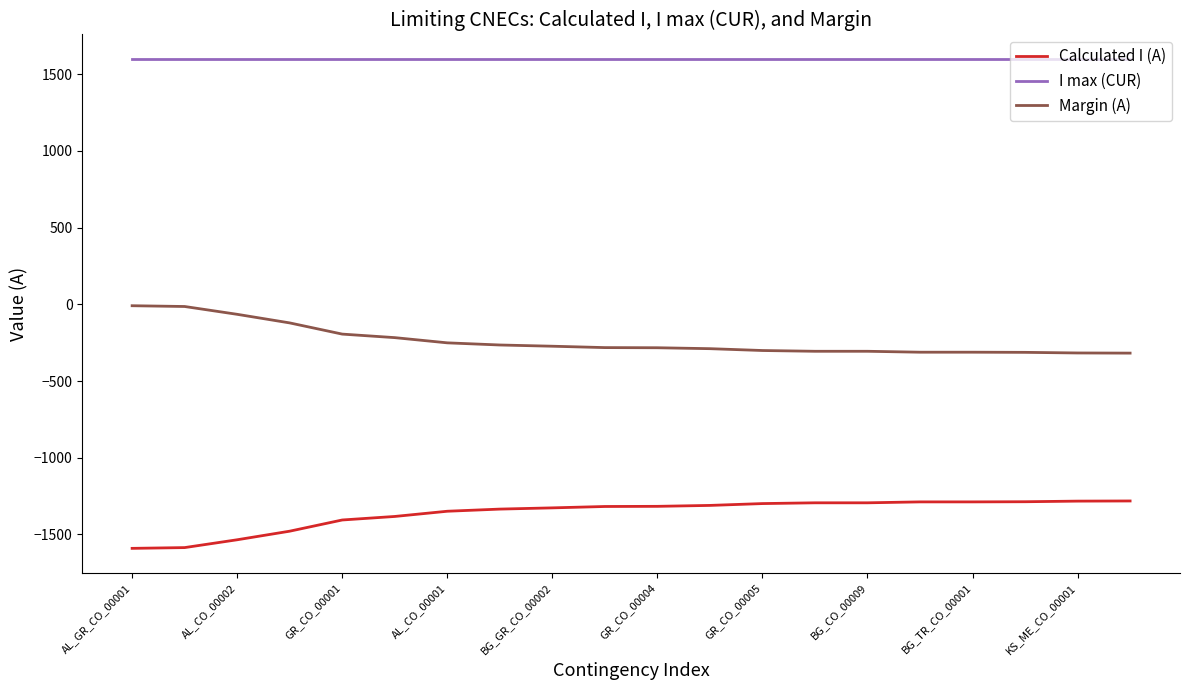

What is the smallest value displayed?

-1591